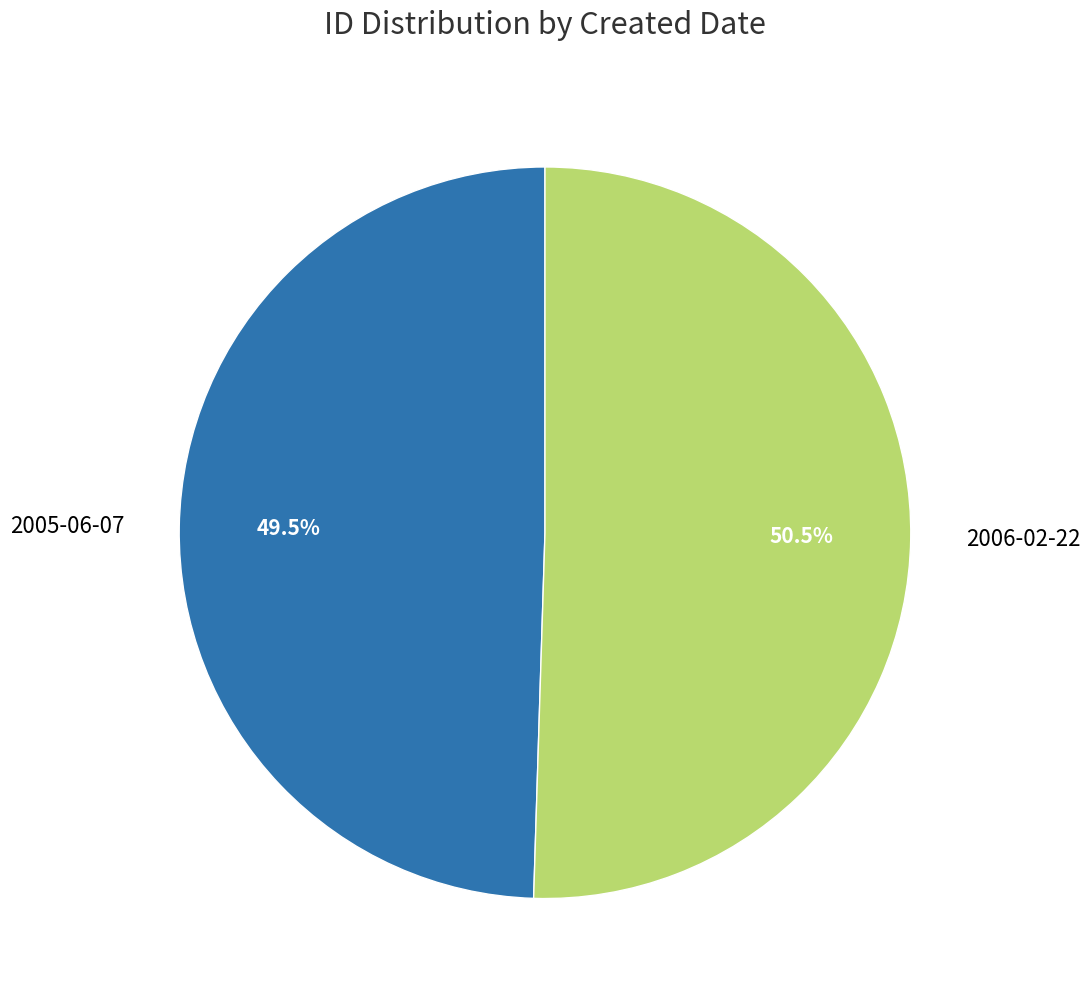

What is the smallest slice in the pie chart?

2005-06-07